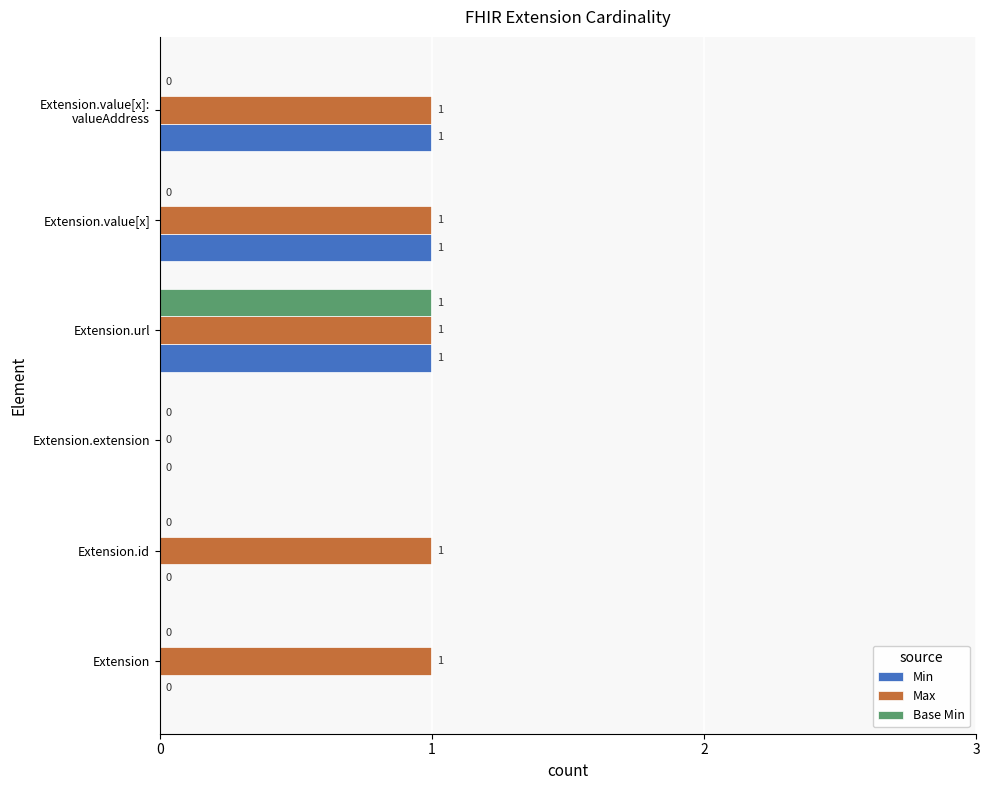

What is the total value across all series at Extension.url?

3